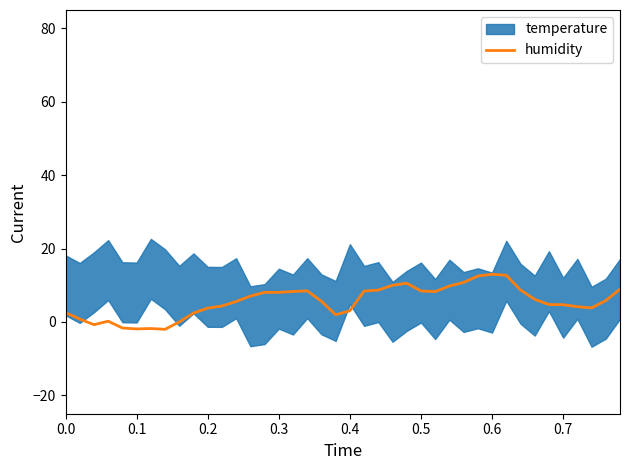

What is the maximum value for humidity?

13.0